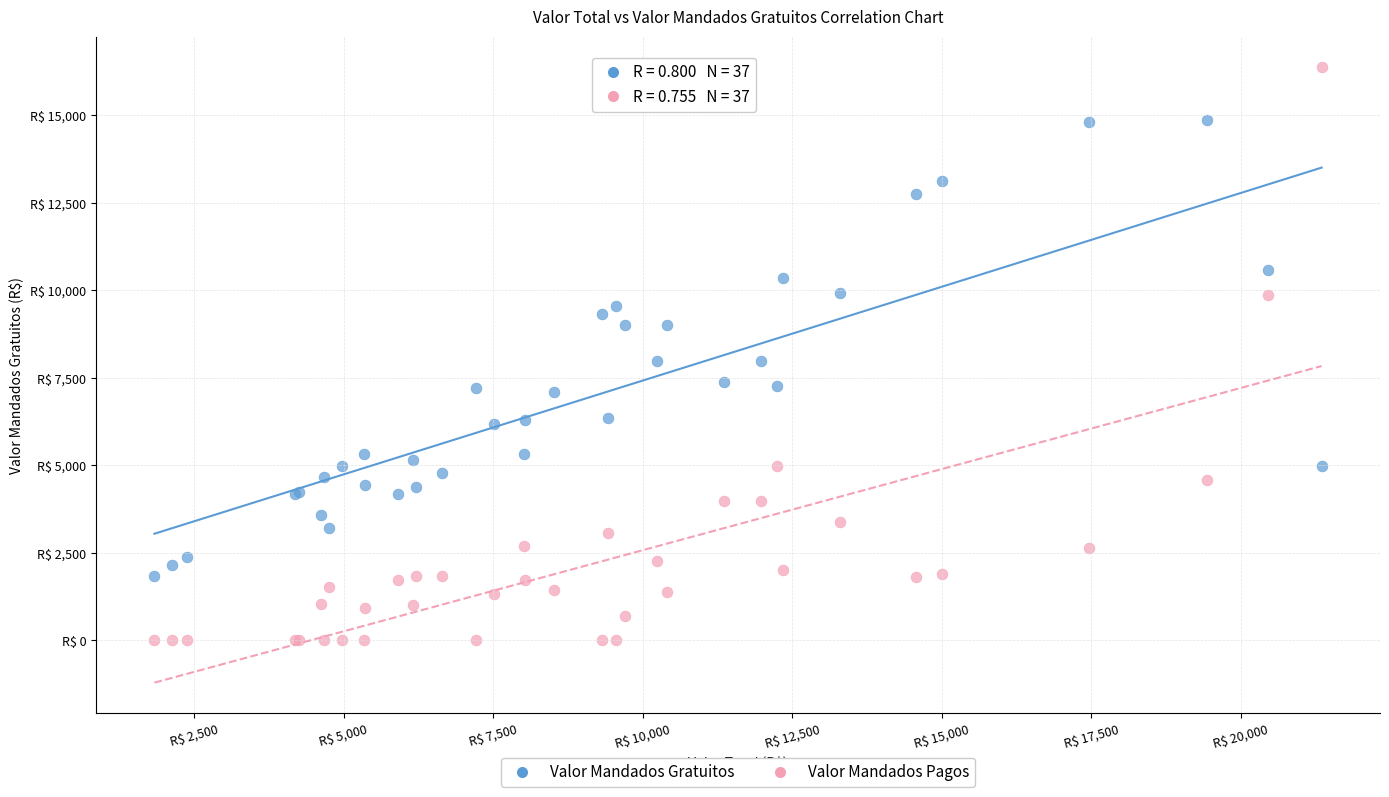

Which series has the widest spread of Y values?

Valor Mandados Pagos